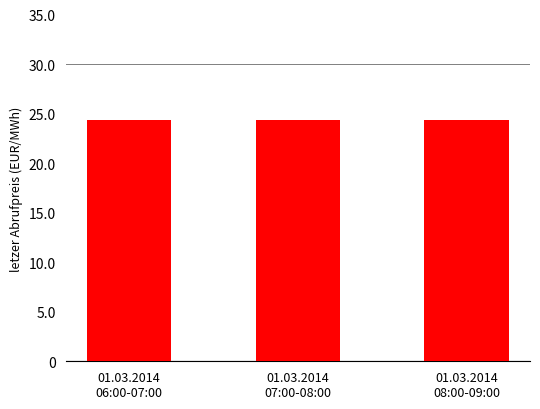

How many categories are shown in the chart?

3